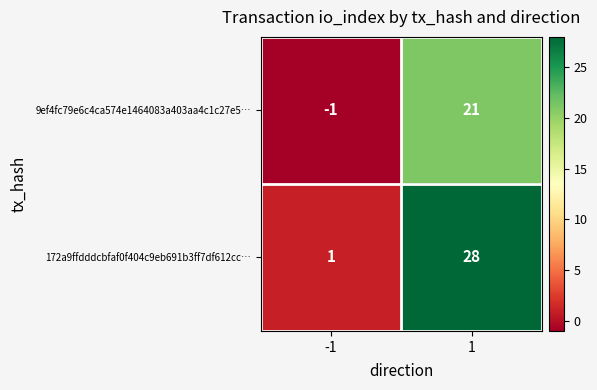

Reading left to right, transcribe all the data shown in this chart.

9ef4fc79e6c4ca574e1464083a403aa4c1c27e5…: -1	21
172a9ffdddcbfaf0f404c9eb691b3ff7df612cc…: 1	28